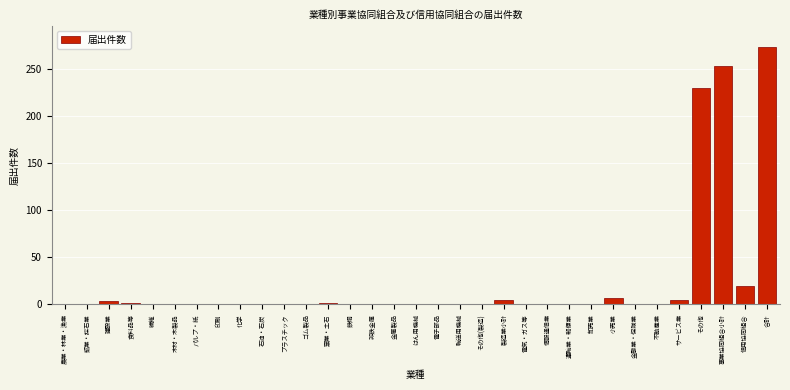

True or false: the data shows 20 at 信用協同組合.

True